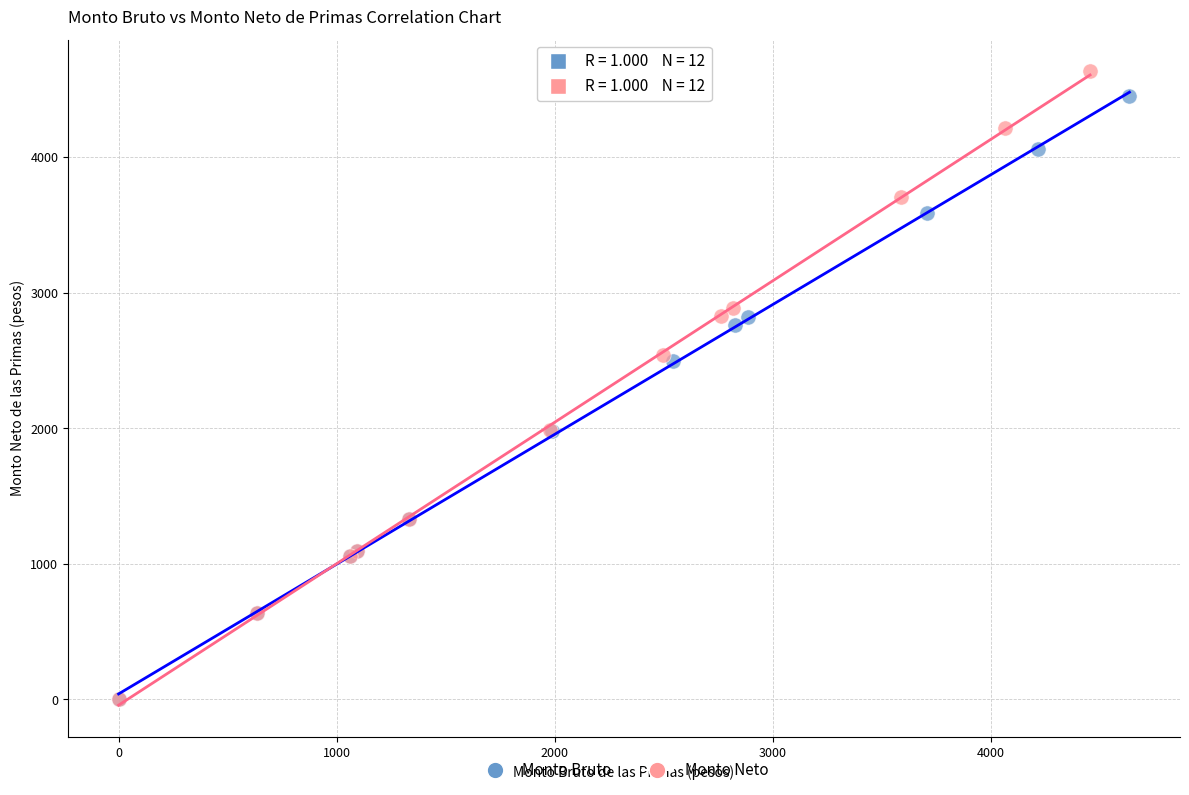

Which series has the widest spread of Y values?

Monto Neto